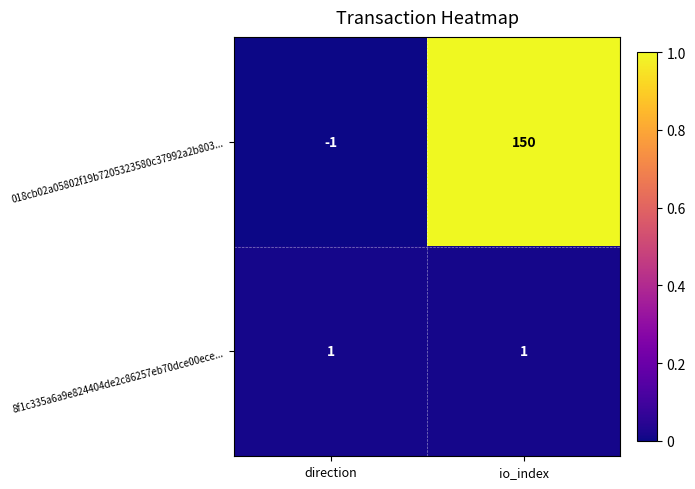

At which label does 018cb02a05802f19b7205323580c37992a2b803... reach its peak?

io_index